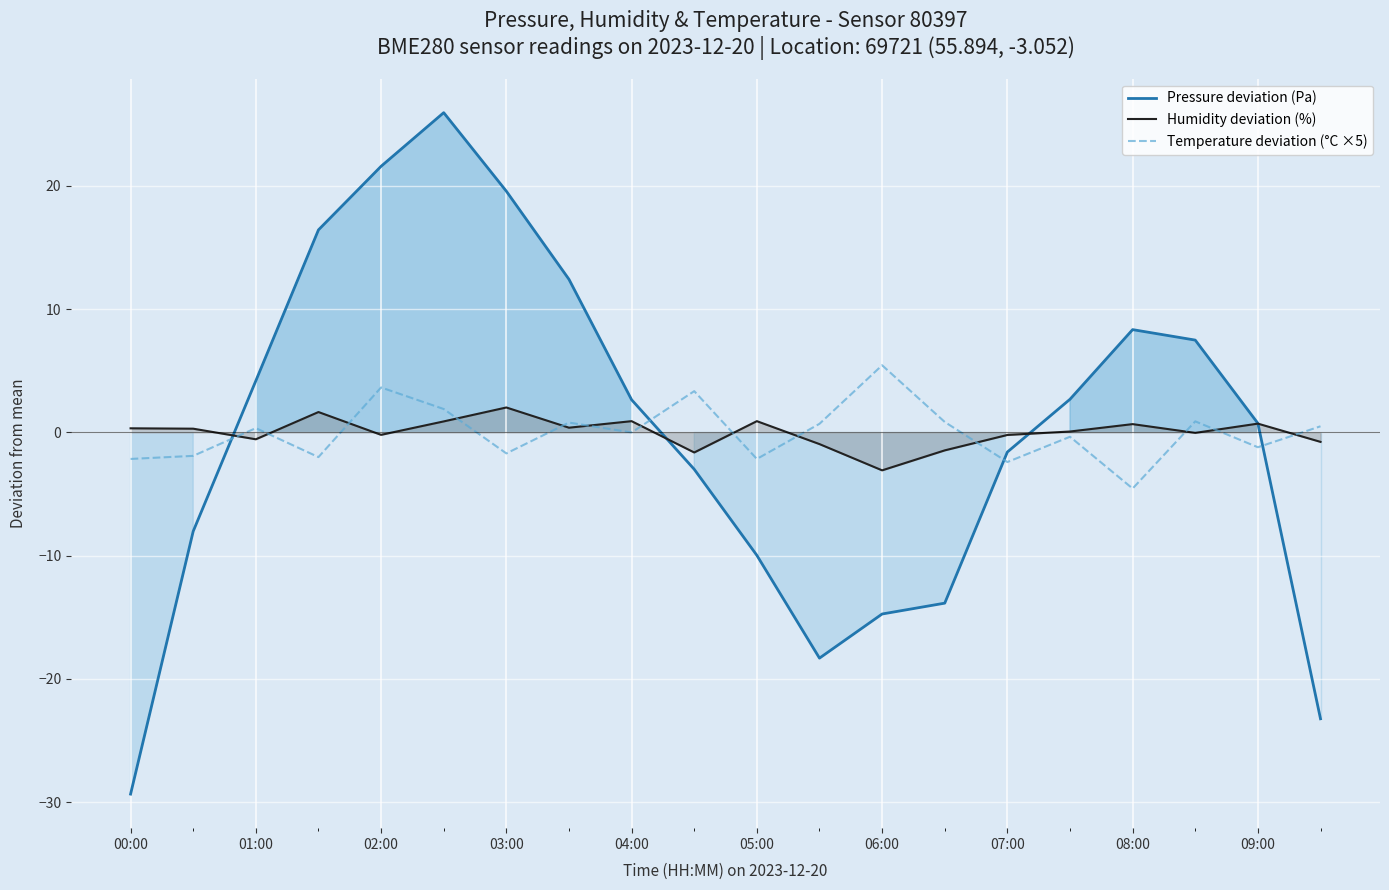

What is the highest value of the Humidity deviation (%) series?

2.0